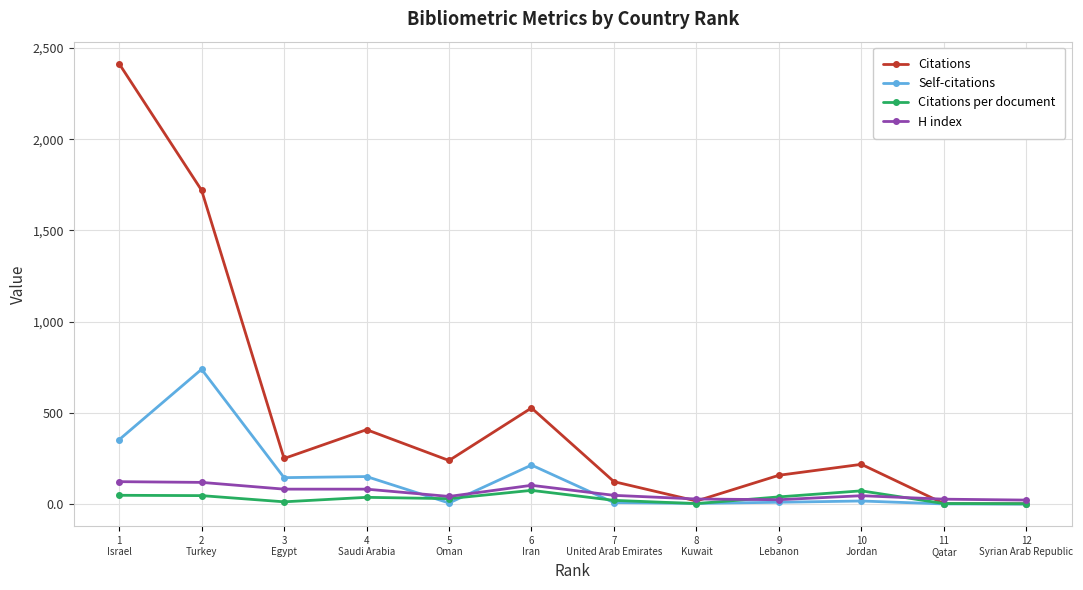

Which series has the largest total across all categories?

Citations